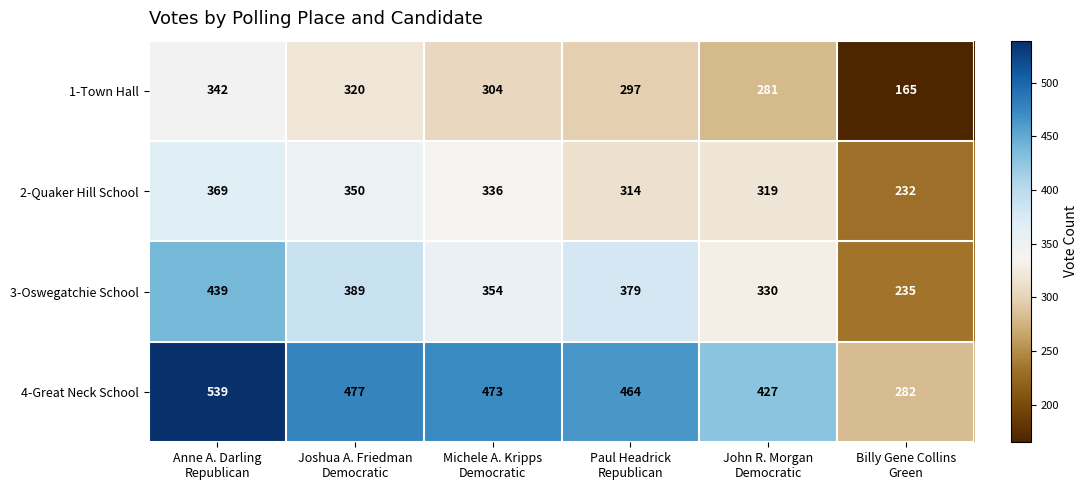

List the series in order of their overall mean, highest first.

4-Great Neck School, 3-Oswegatchie School, 2-Quaker Hill School, 1-Town Hall